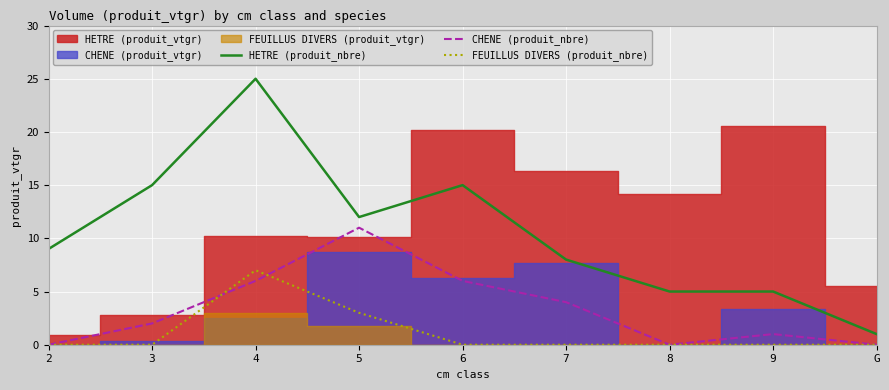

What position from the right is 3?

8